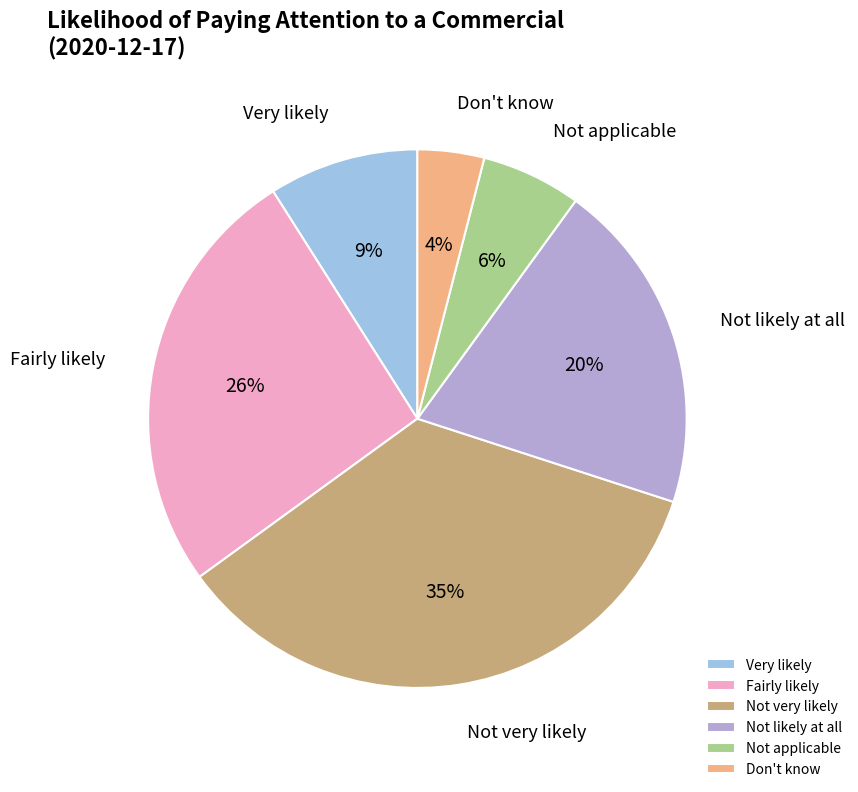

Is there a majority slice in this chart?

No